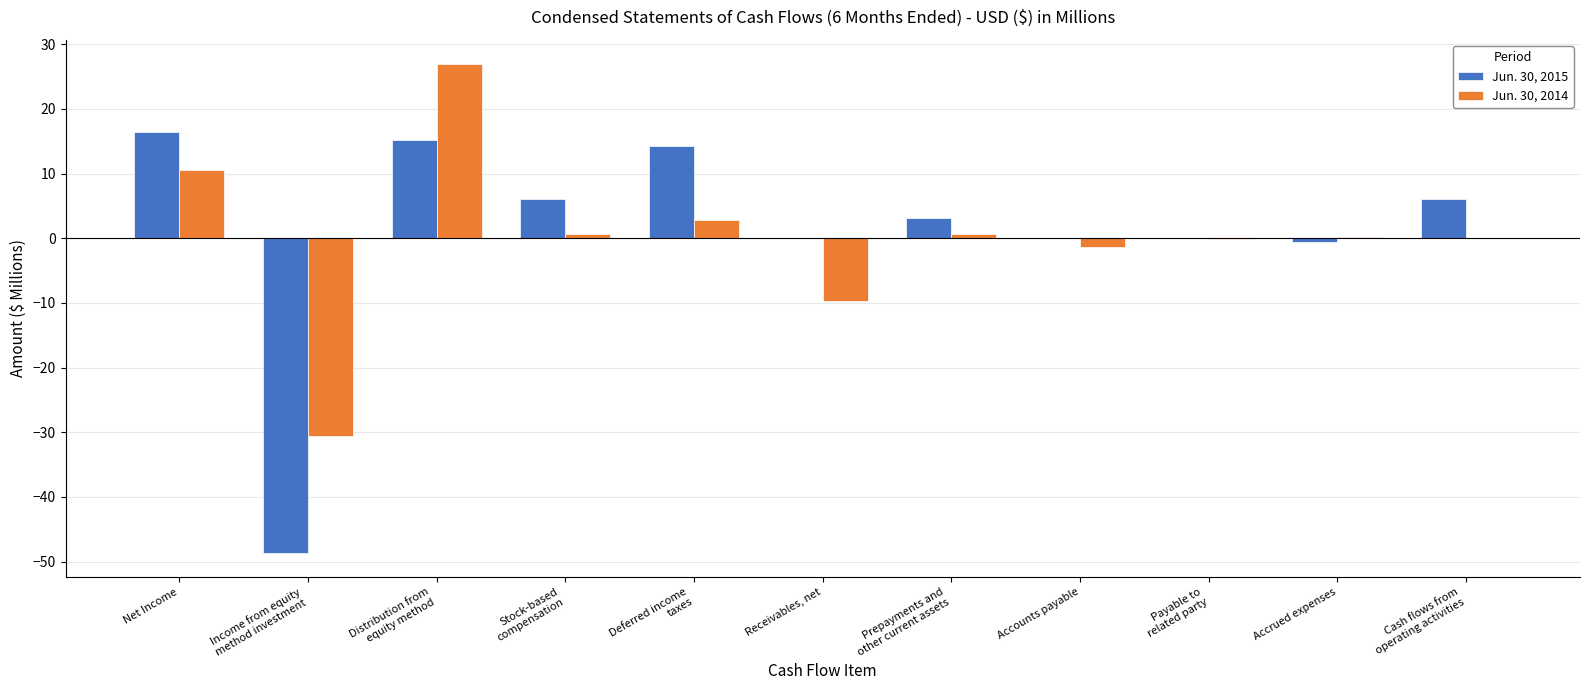

What is the highest value of the Jun. 30, 2015 series?

16.5